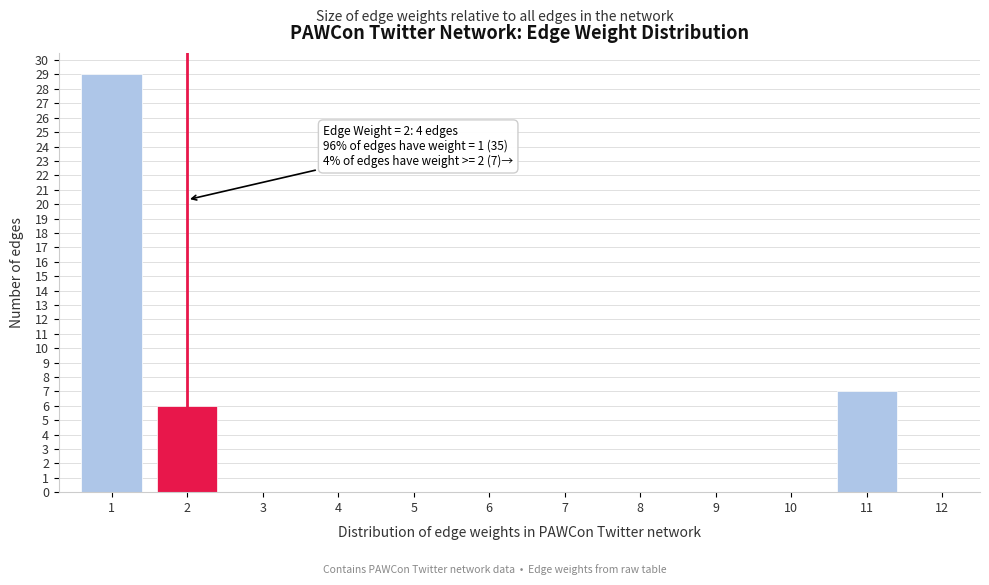

Over which range of the x-axis is the bar tallest?

0.5 to 1.5